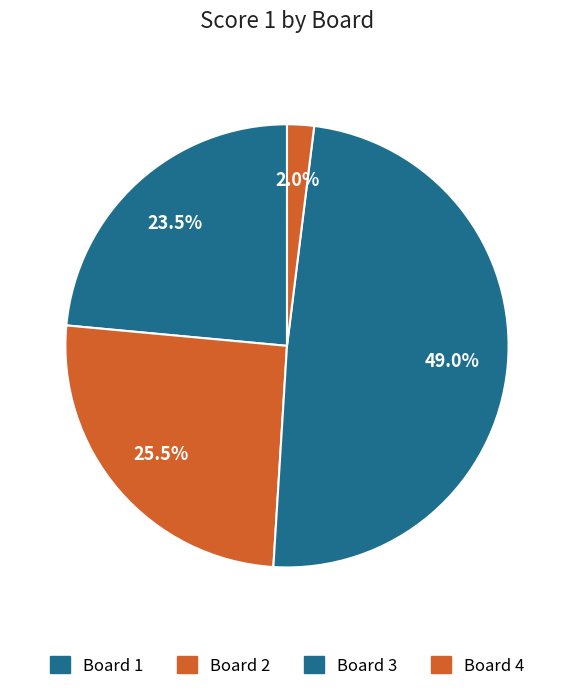

Rank the categories by value from highest to lowest.

3, 2, 1, 4